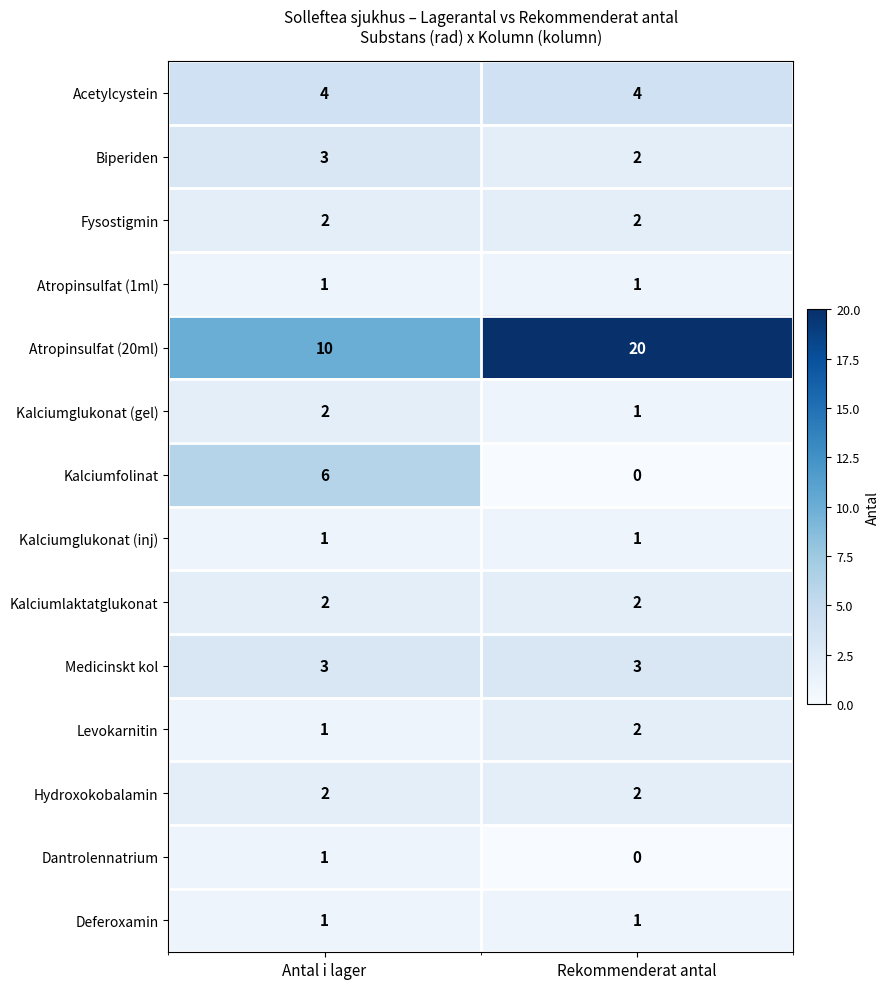

Reading left to right, extract all data points from this chart.

Acetylcystein: Antal i lager=4	Rekommenderat antal=4
Biperiden: Antal i lager=3	Rekommenderat antal=2
Fysostigmin: Antal i lager=2	Rekommenderat antal=2
Atropinsulfat (1ml): Antal i lager=1	Rekommenderat antal=1
Atropinsulfat (20ml): Antal i lager=10	Rekommenderat antal=20
Kalciumglukonat (gel): Antal i lager=2	Rekommenderat antal=1
Kalciumfolinat: Antal i lager=6	Rekommenderat antal=0
Kalciumglukonat (inj): Antal i lager=1	Rekommenderat antal=1
Kalciumlaktatglukonat: Antal i lager=2	Rekommenderat antal=2
Medicinskt kol: Antal i lager=3	Rekommenderat antal=3
Levokarnitin: Antal i lager=1	Rekommenderat antal=2
Hydroxokobalamin: Antal i lager=2	Rekommenderat antal=2
Dantrolennatrium: Antal i lager=1	Rekommenderat antal=0
Deferoxamin: Antal i lager=1	Rekommenderat antal=1